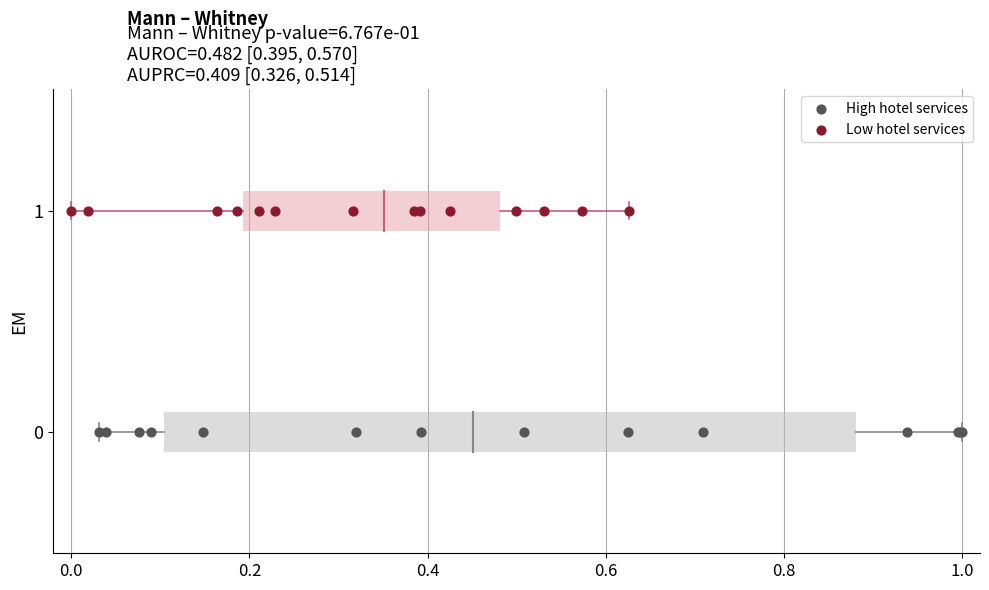

Which series reaches the maximum Y coordinate?

Low hotel services